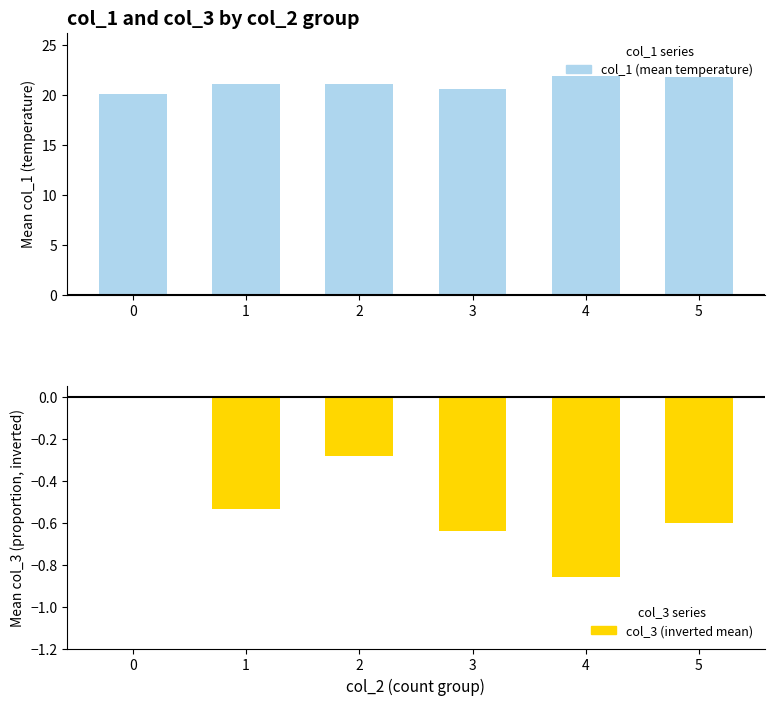

Reading left to right, extract all data points from this chart.

col_1 (mean temperature): 20.1	21.1	21.1	20.5	21.9	21.8
col_3 (inverted mean): 0.0	-0.5	-0.3	-0.6	-0.9	-0.6